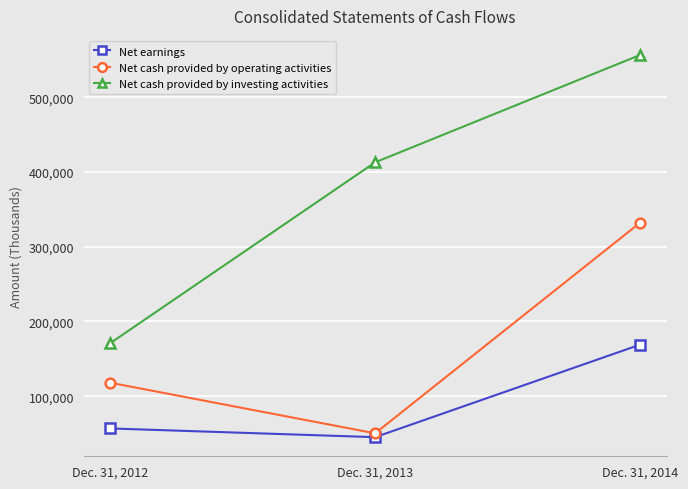

How many data points in Net earnings are less than 56801?

1